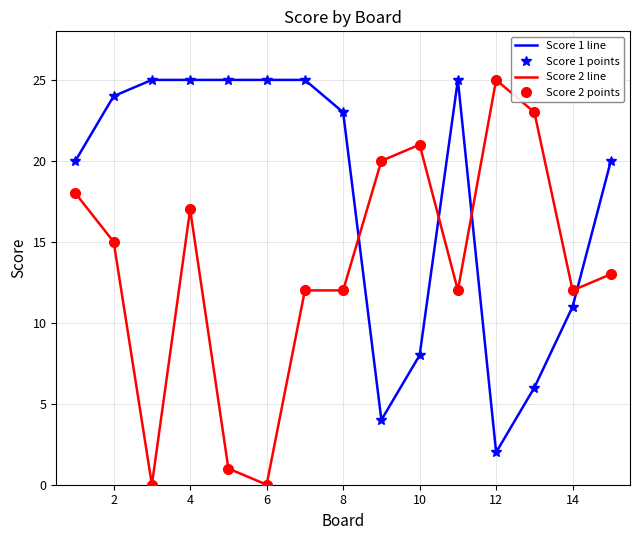

At how many categories does at least one series exceed 15?

14